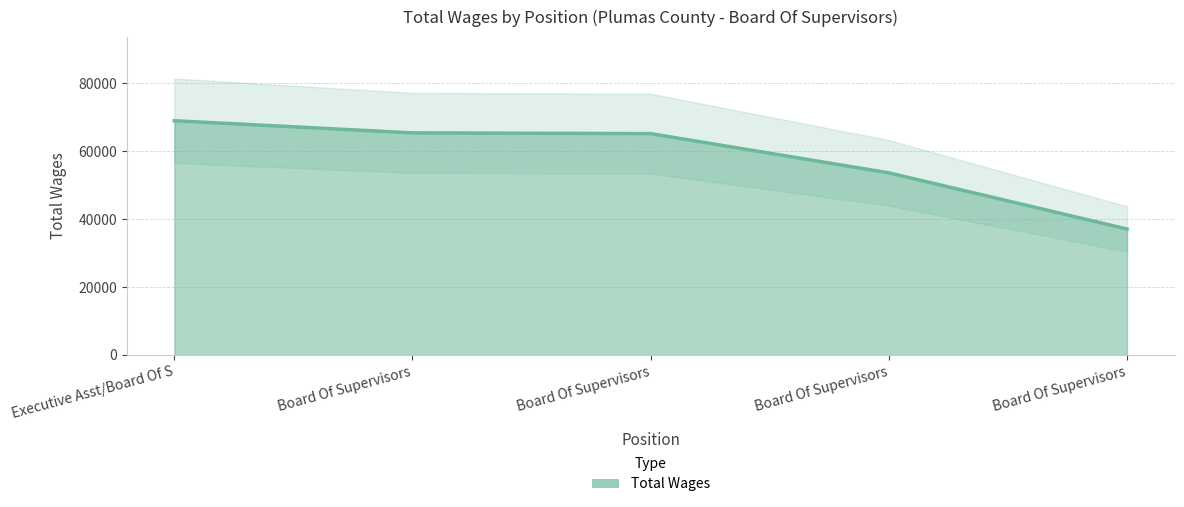

Reading right to left, transcribe all the data shown in this chart.

37118	53669	65223	65448	69022